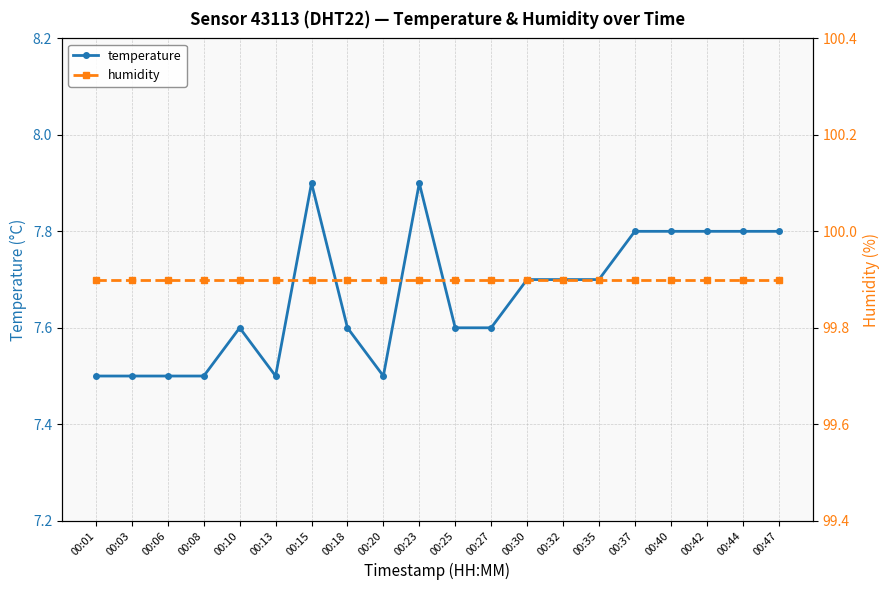

Which label corresponds to the smallest value in the chart?

00:01